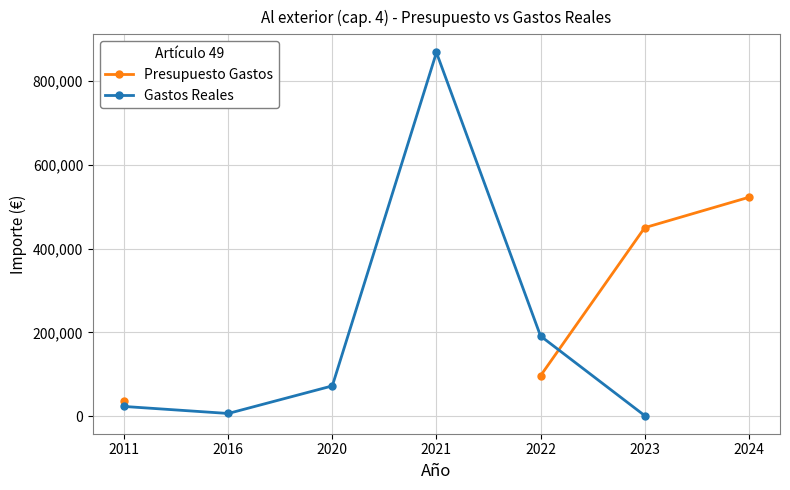

Which label corresponds to the smallest value in the chart?

2023